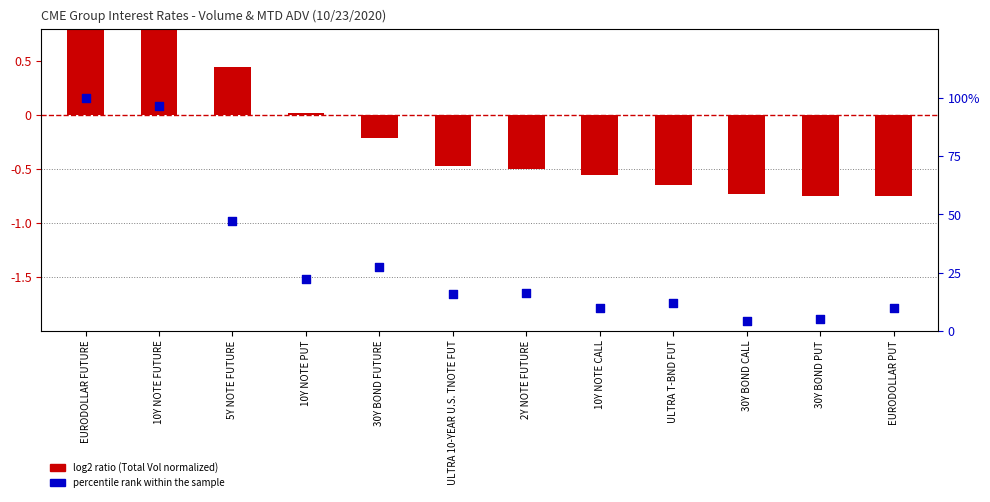

Is the value of log2 ratio (Total Vol normalized) at 10Y NOTE CALL greater than the value of percentile rank within the sample at 10Y NOTE CALL?

No